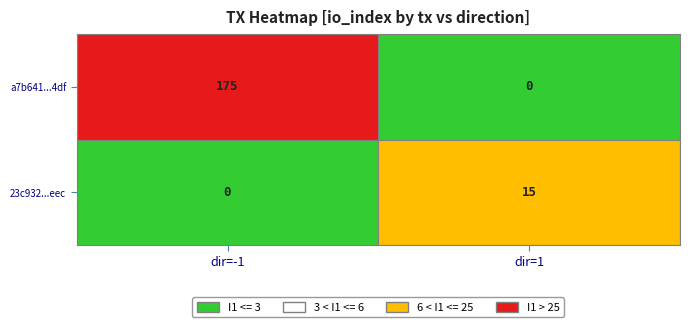

At how many categories does at least one series exceed 173?

1